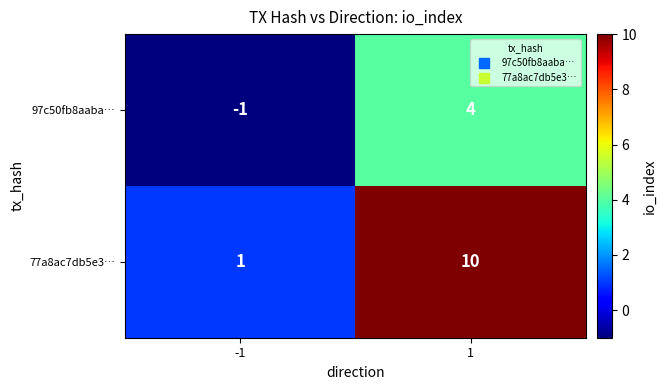

The 97c50fb8aaba… series shows -1 at -1. True or false?

True